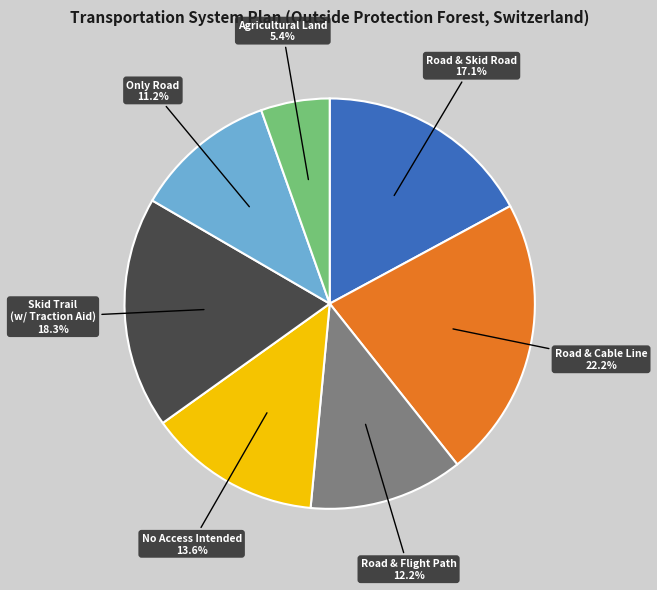

Is there a majority slice in this chart?

No